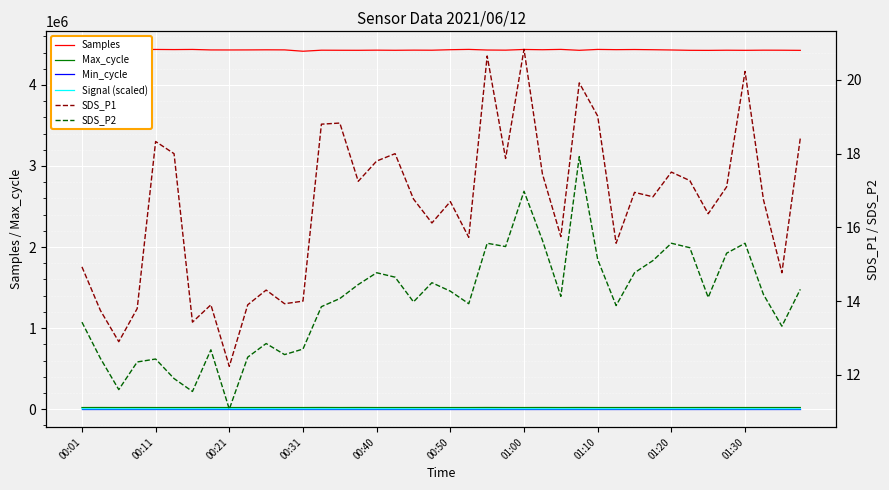

Which series has the largest total across all categories?

Samples